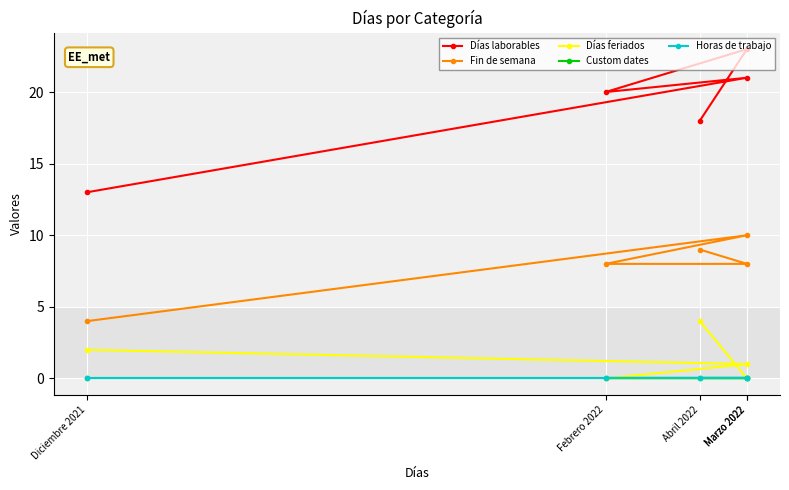

List the labels in order of Custom dates value, largest first.

Diciembre 2021, Marzo 2022, Febrero 2022, Marzo 2022, Abril 2022